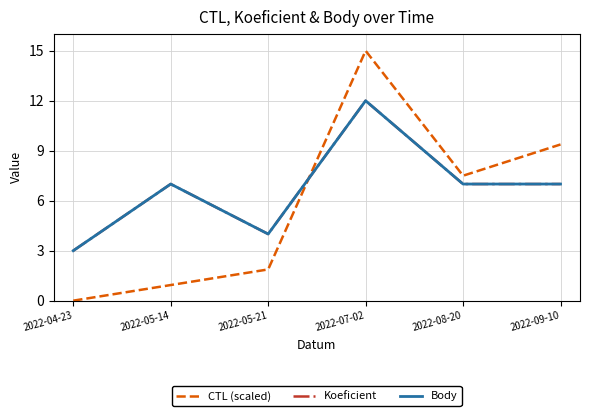

Rank the series by their maximum value, from highest to lowest.

CTL (scaled), Koeficient, Body